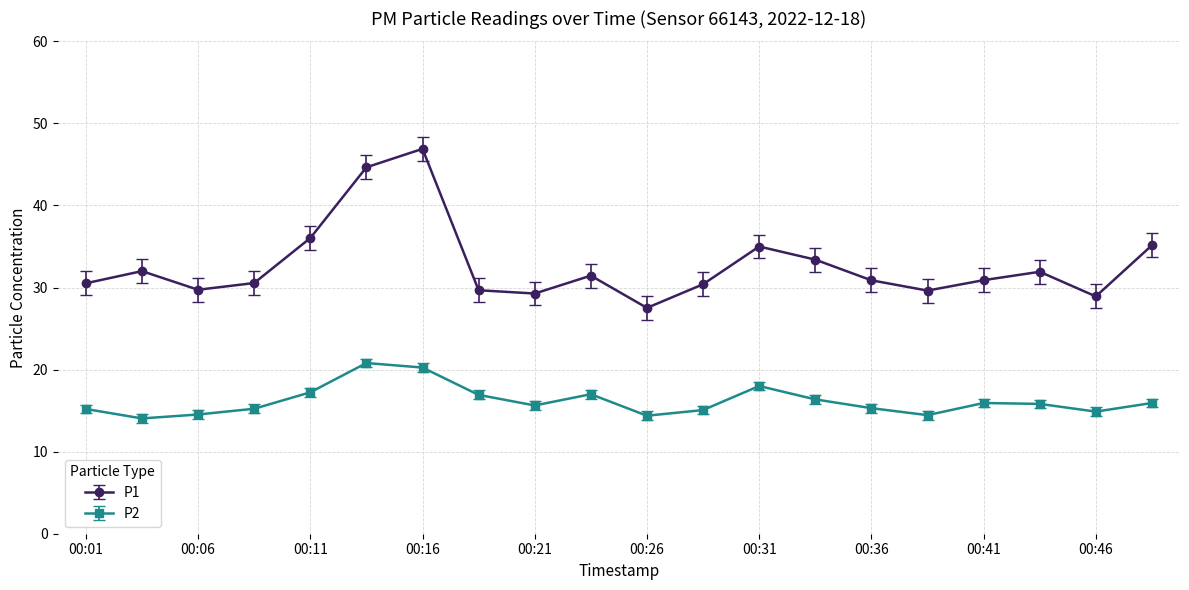

Which series has the largest total across all categories?

P1